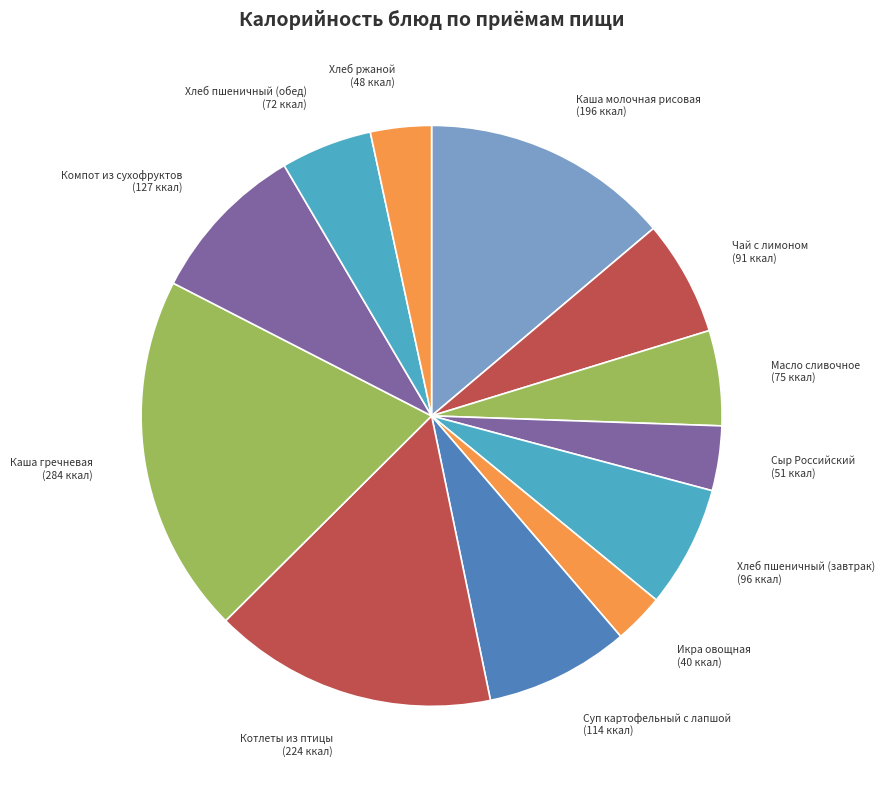

Do Котлеты из птицы and Сыр Российский together represent more than half of the pie?

No